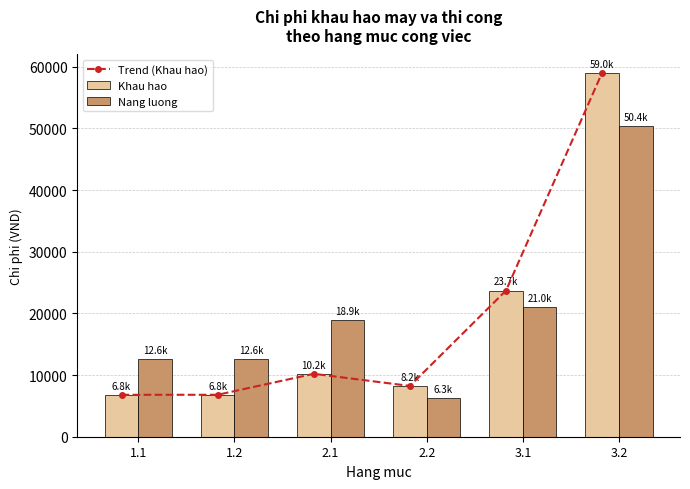

Between 1.2 and 2.2, which is larger?

2.2